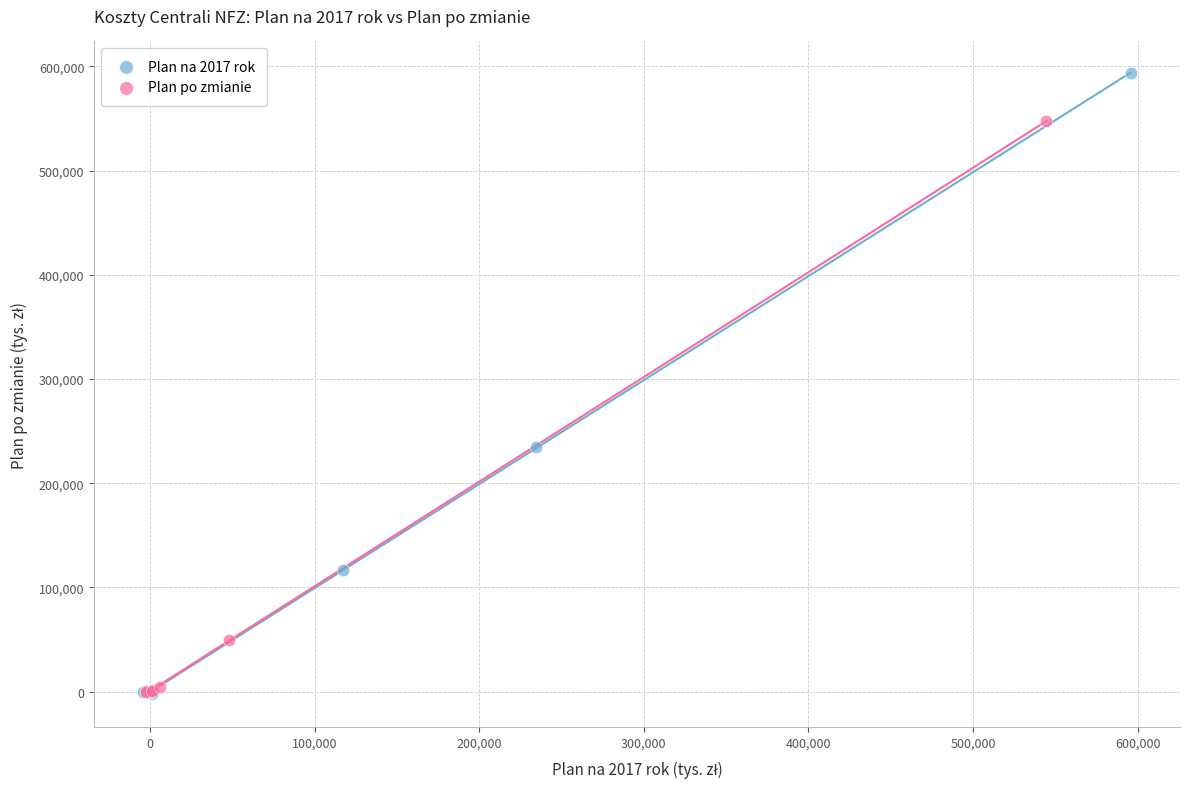

Which series has the widest spread of Y values?

Plan na 2017 rok